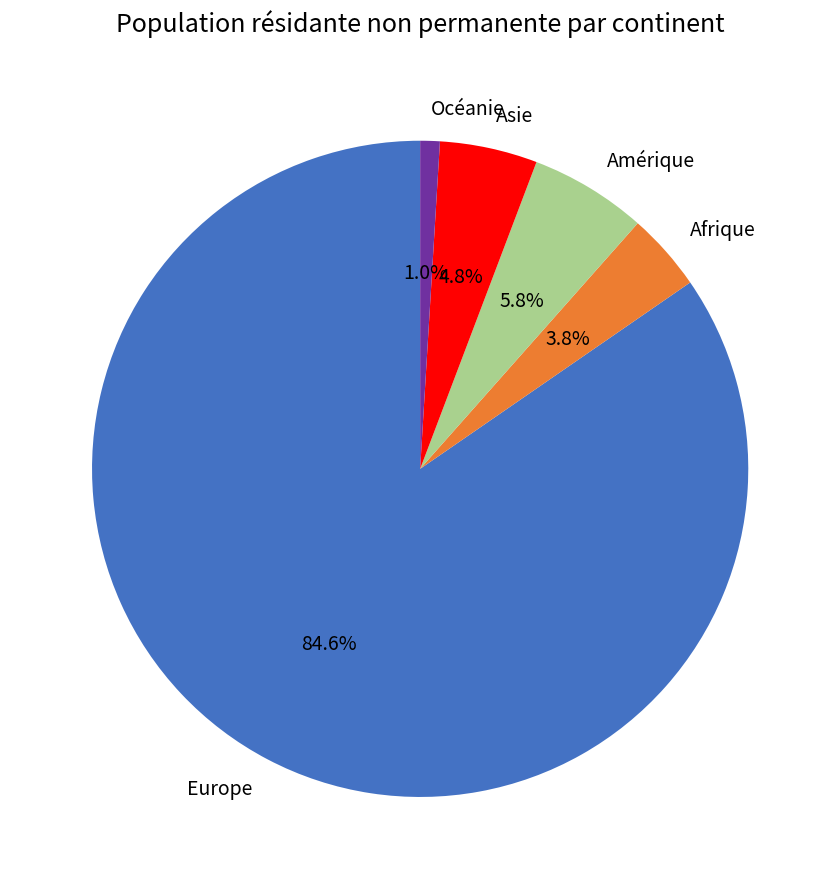

What percentage do Amérique and Europe together represent?

90.4%